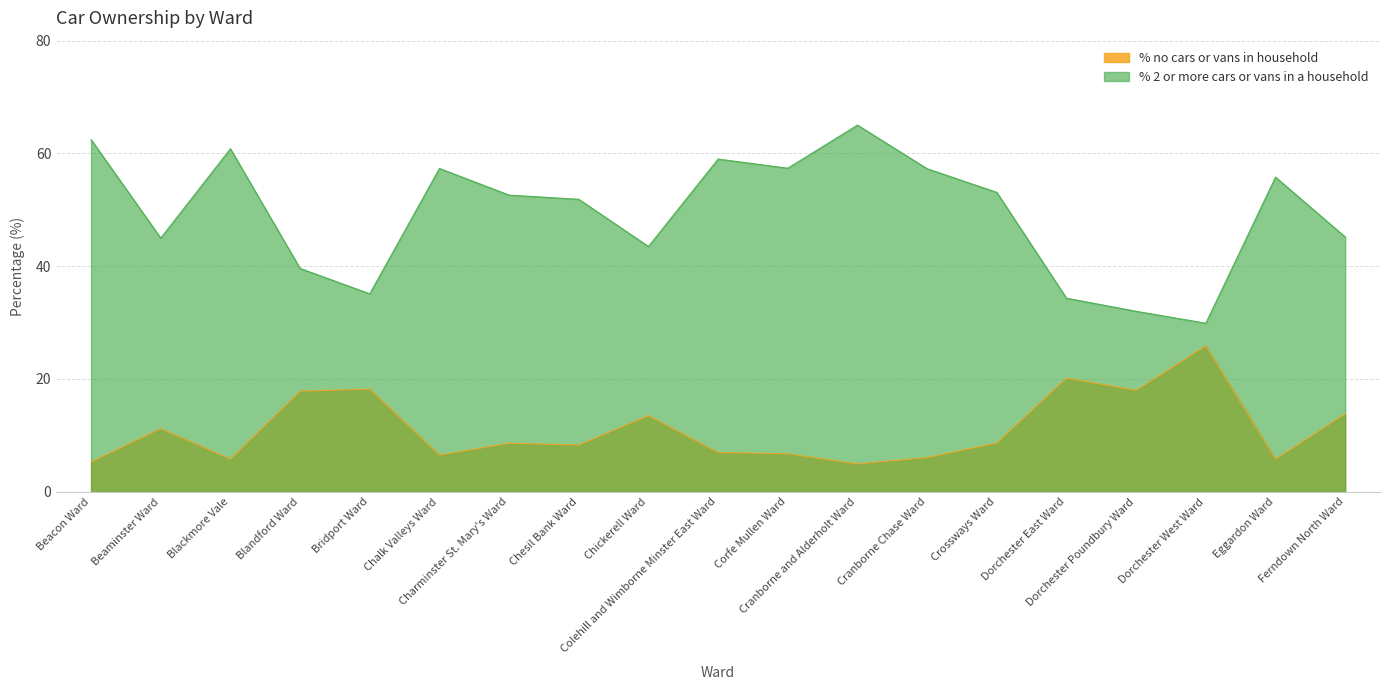

Rank the series by their average value, from lowest to highest.

% no cars or vans in household, % 2 or more cars or vans in a household